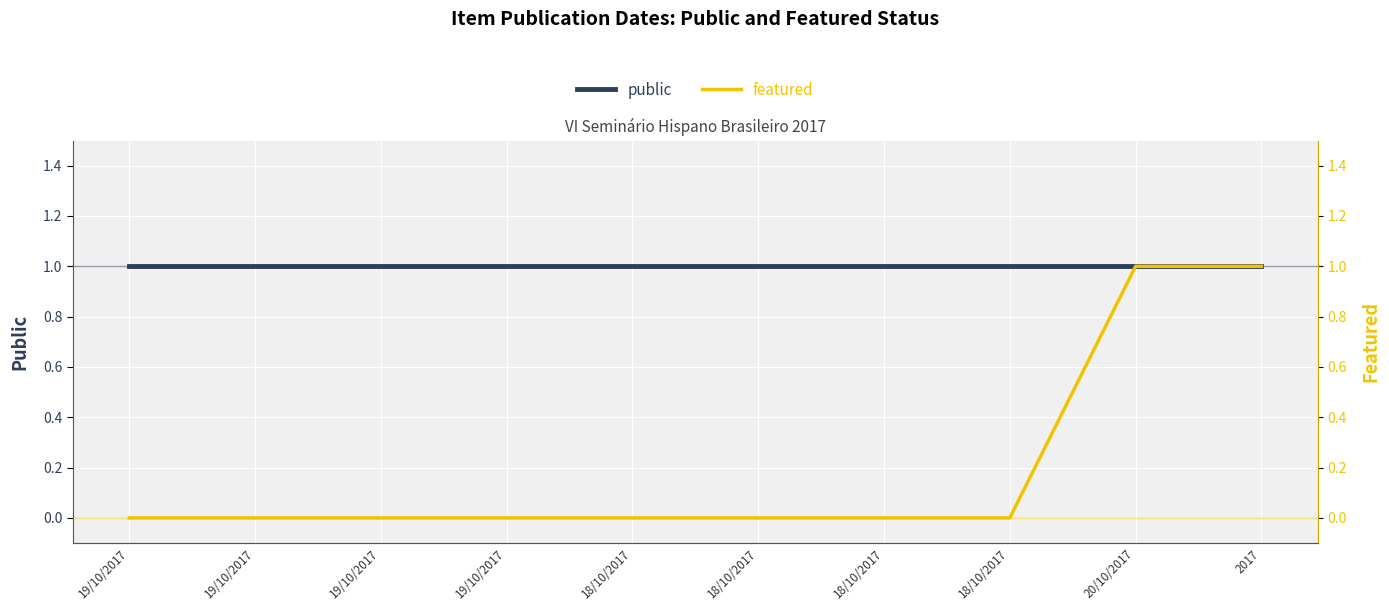

What is the spread (max minus min) of values at 18/10/2017?

1